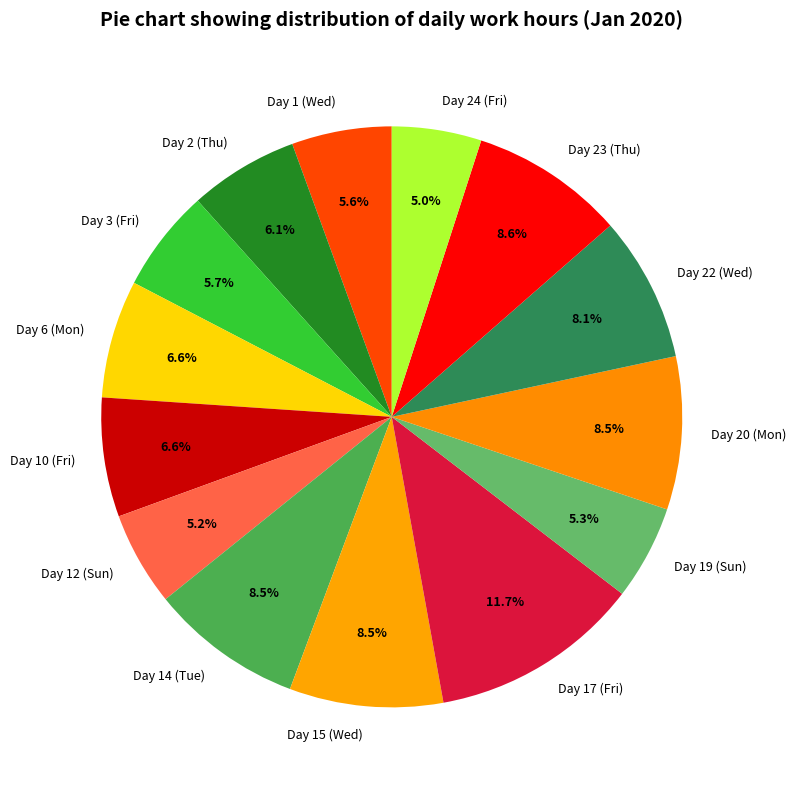

True or false: Day 19 (Sun) accounts for 1% of the total.

False